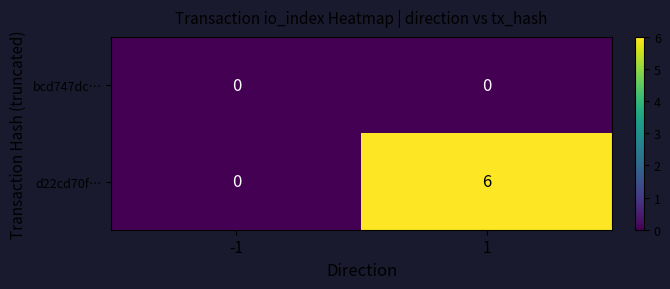

Rank the series at 1 from lowest to highest value.

bcd747dc…, d22cd70f…